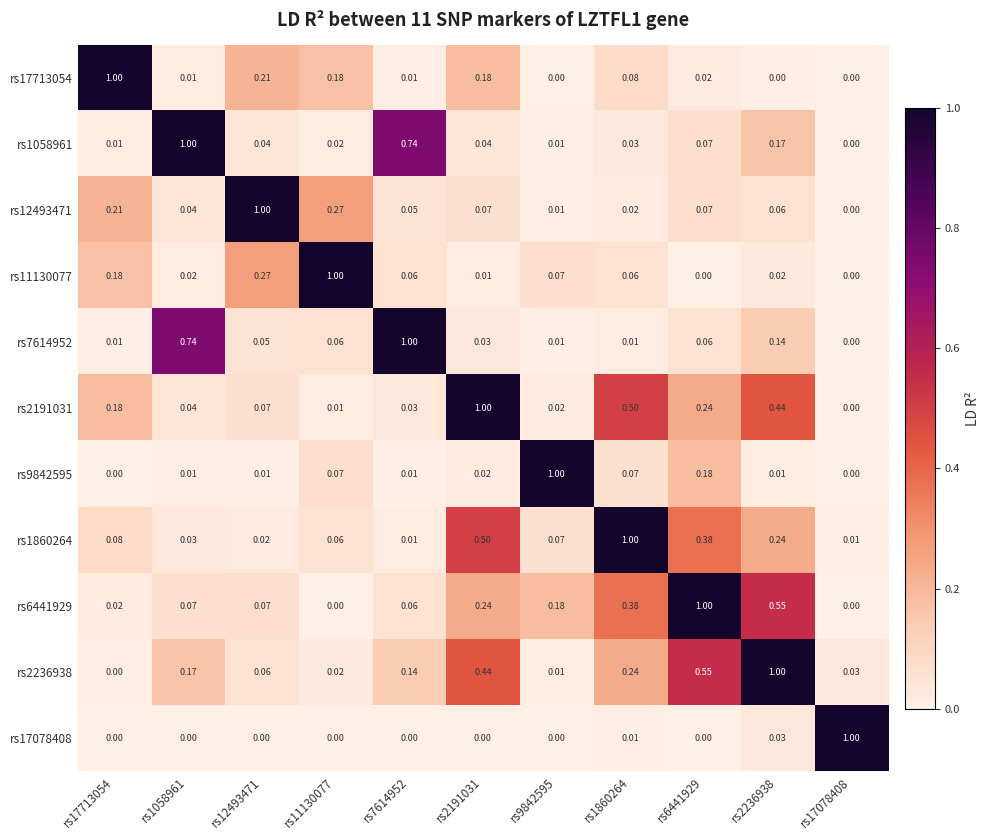

What is the total value across all series at rs2236938?

2.7